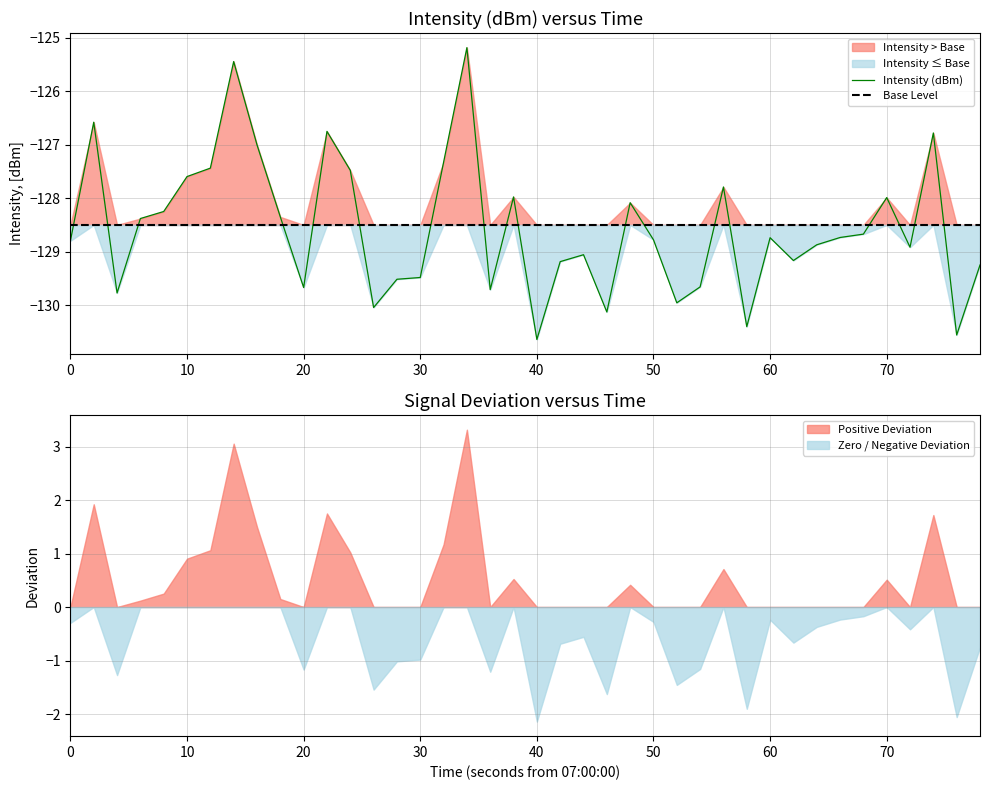

The Intensity (dBm) series shows -224.3 at 30. True or false?

False